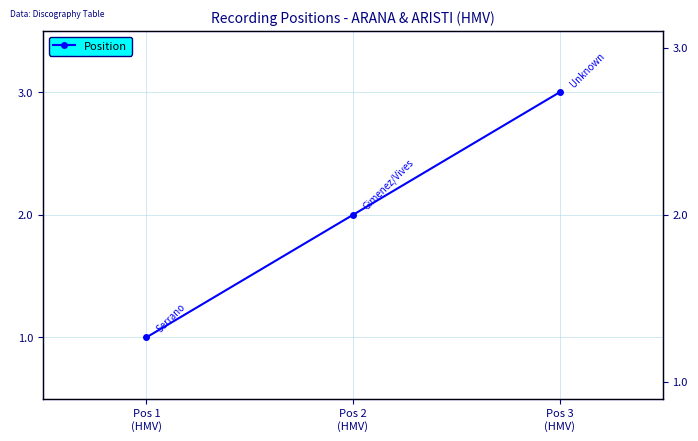

Between Pos 3
(HMV) and Pos 1
(HMV), which is larger?

Pos 3
(HMV)